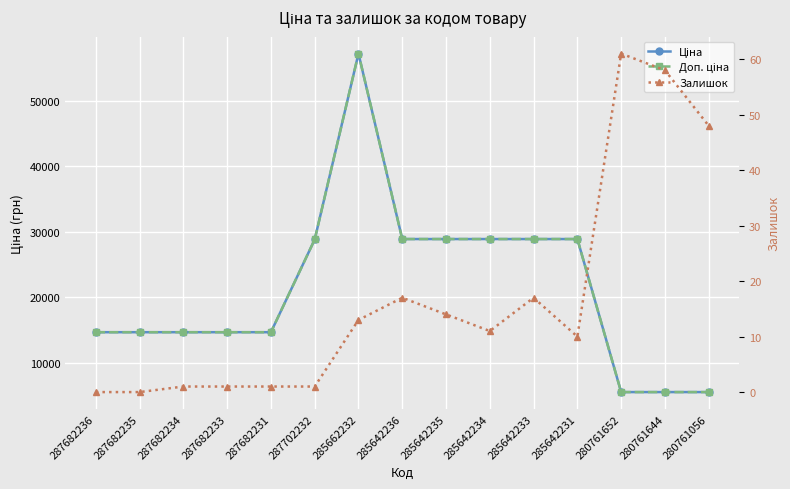

What is the label of the 6th point from the left?

287702232